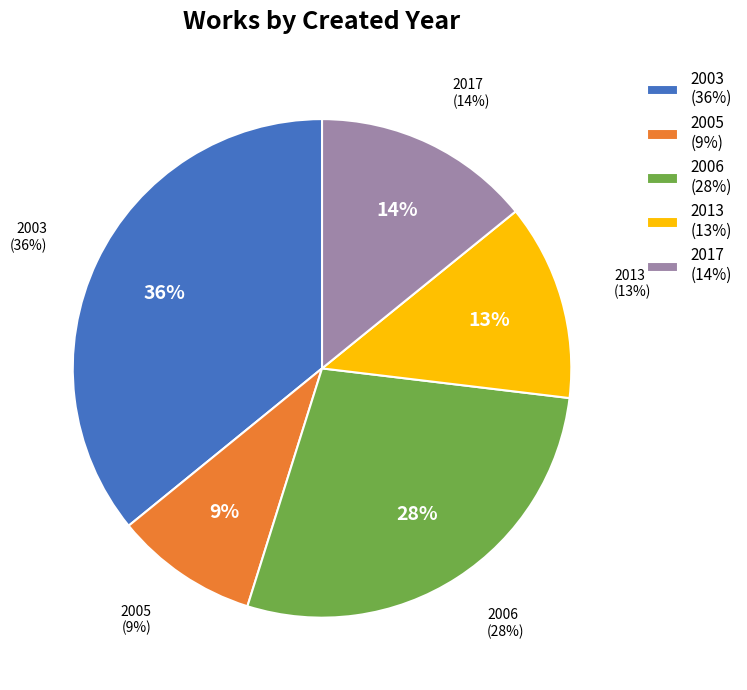

Is it true that 2006-10-03 is 1% of the pie?

False